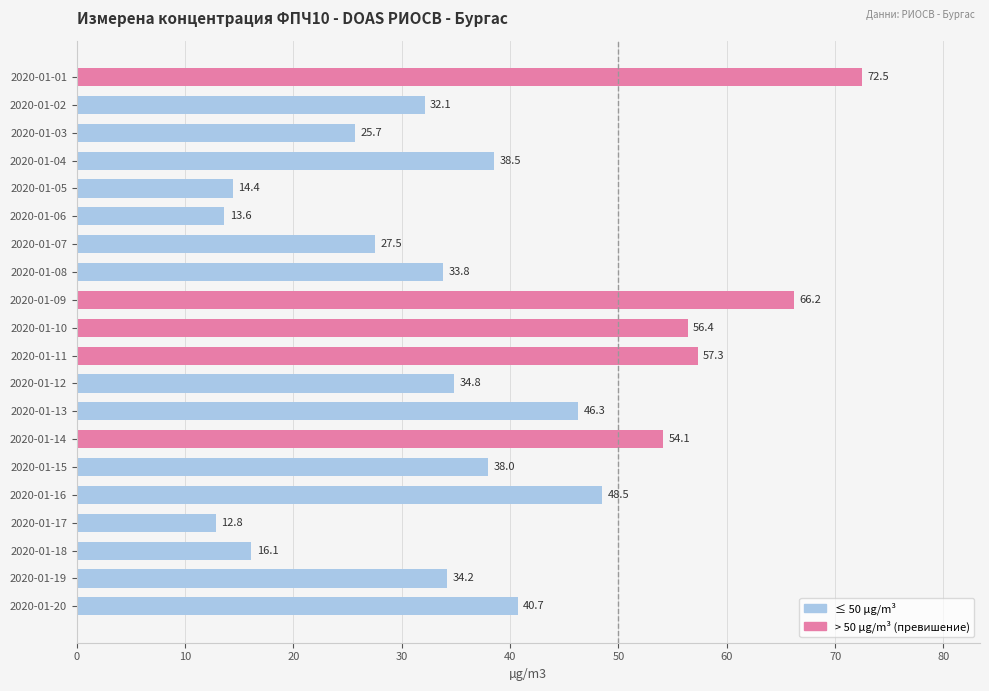

What is the difference between the maximum and minimum values?

59.7